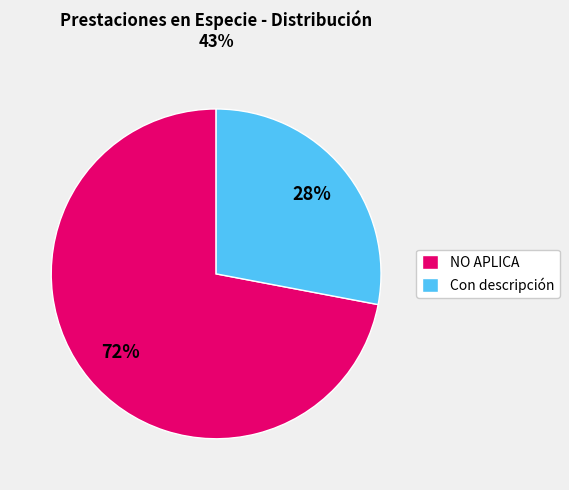

How many segments does this pie chart have?

2